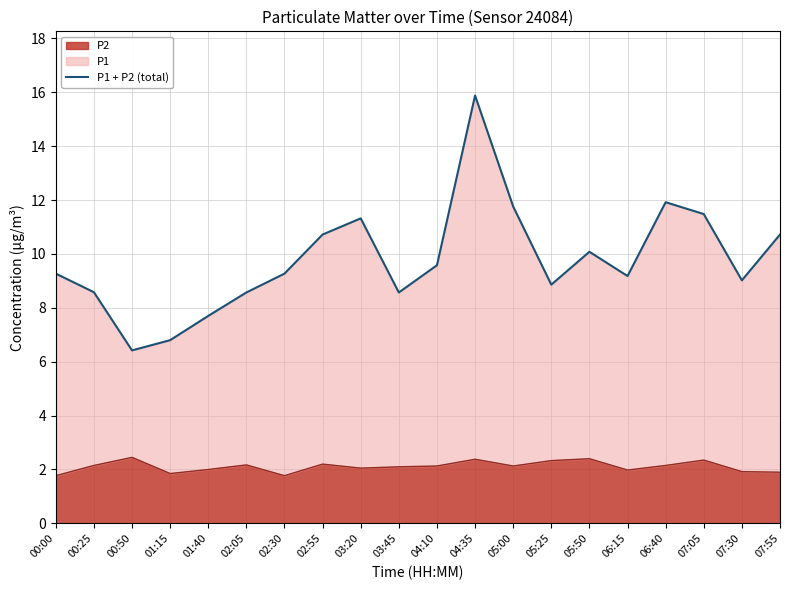

How many lines are shown in the chart?

1